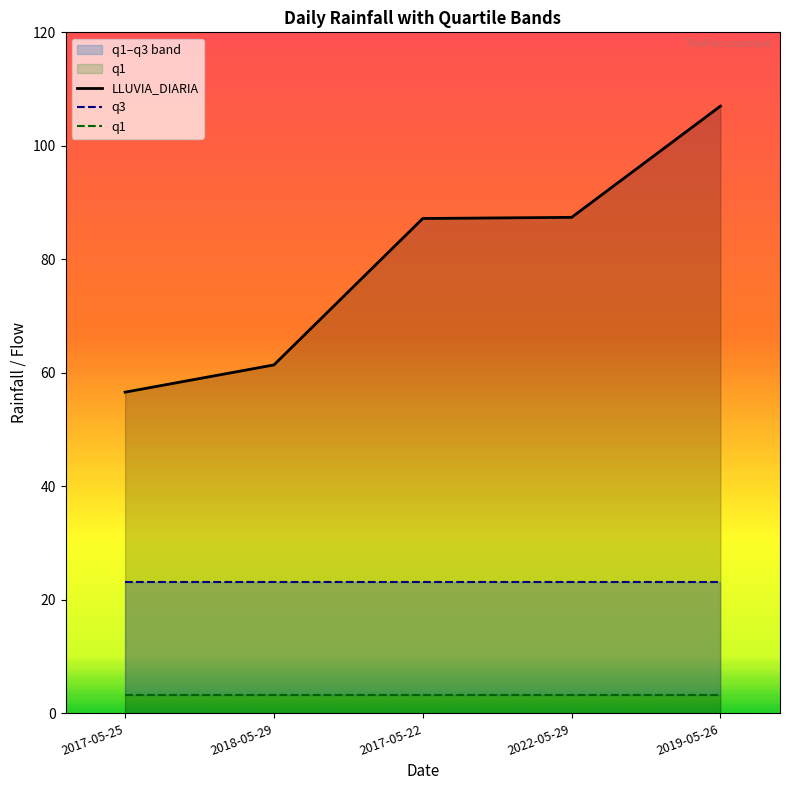

Count the number of categories in the chart.

5